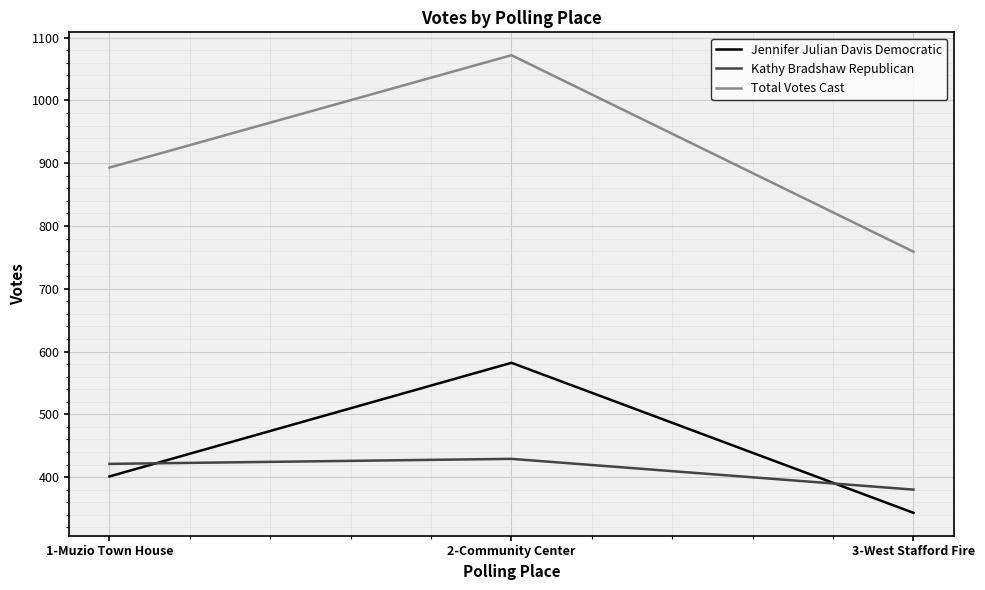

What is the spread (max minus min) of values at 1-Muzio Town House?

492